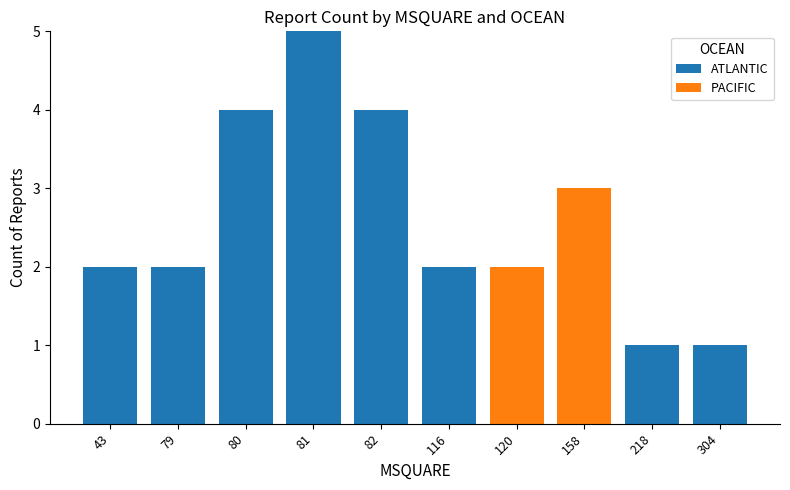

The value of ATLANTIC at 43 is 2. True or false?

True